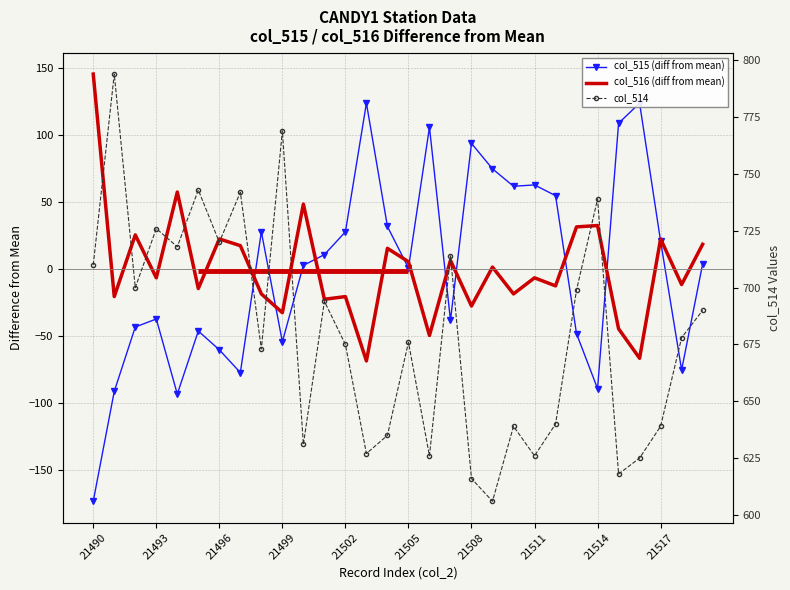

How many distinct data groups are displayed?

3